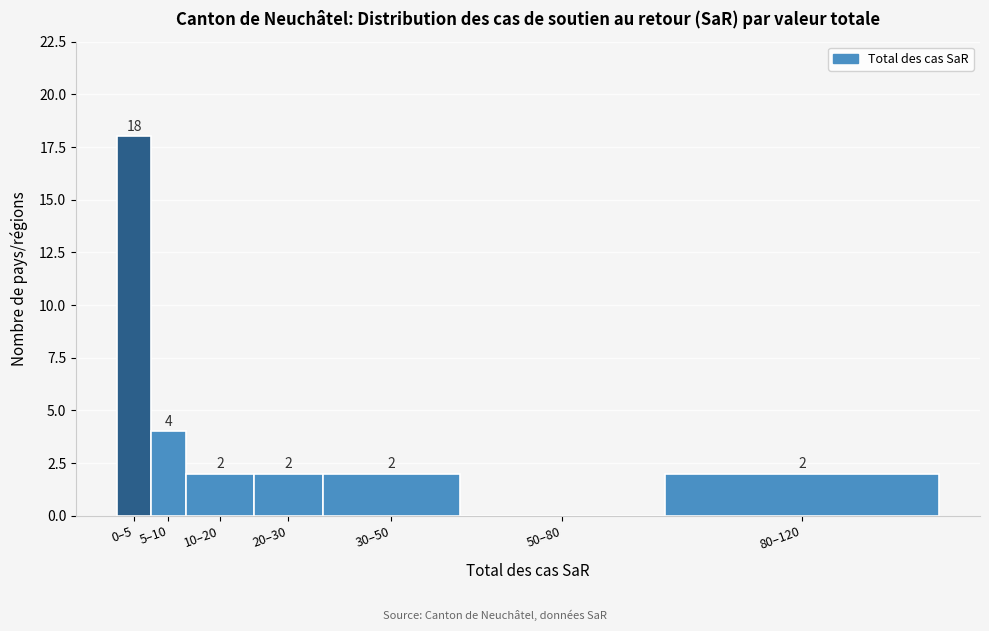

Reading right to left, extract all data points from this chart.

80–120=2	50–80=0	30–50=2	20–30=2	10–20=2	5–10=4	0–5=18